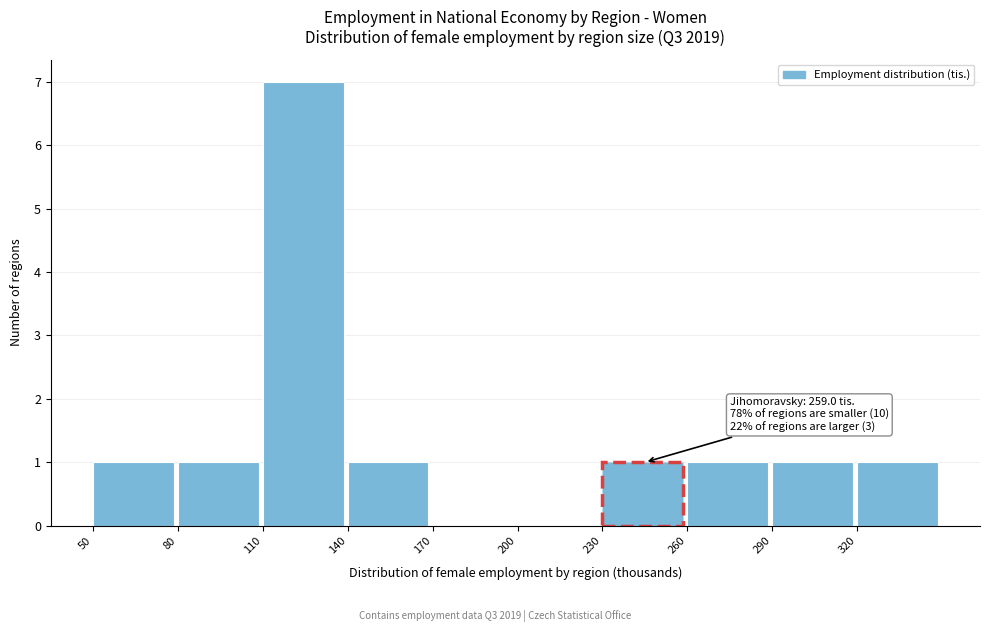

Which range on the x-axis has the tallest bar?

110 to 140